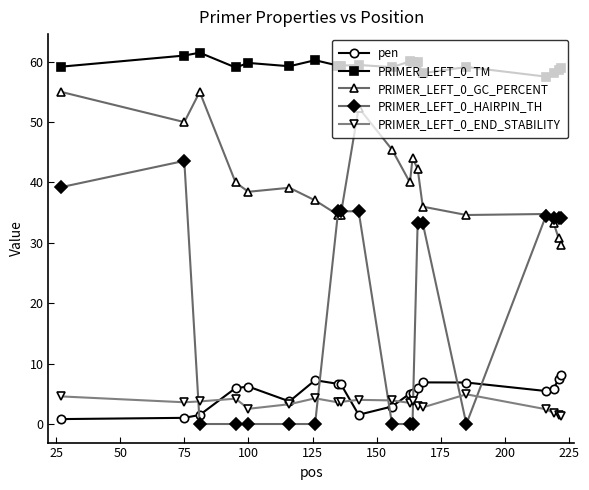

Which series has the widest spread of values?

PRIMER_LEFT_0_HAIRPIN_TH